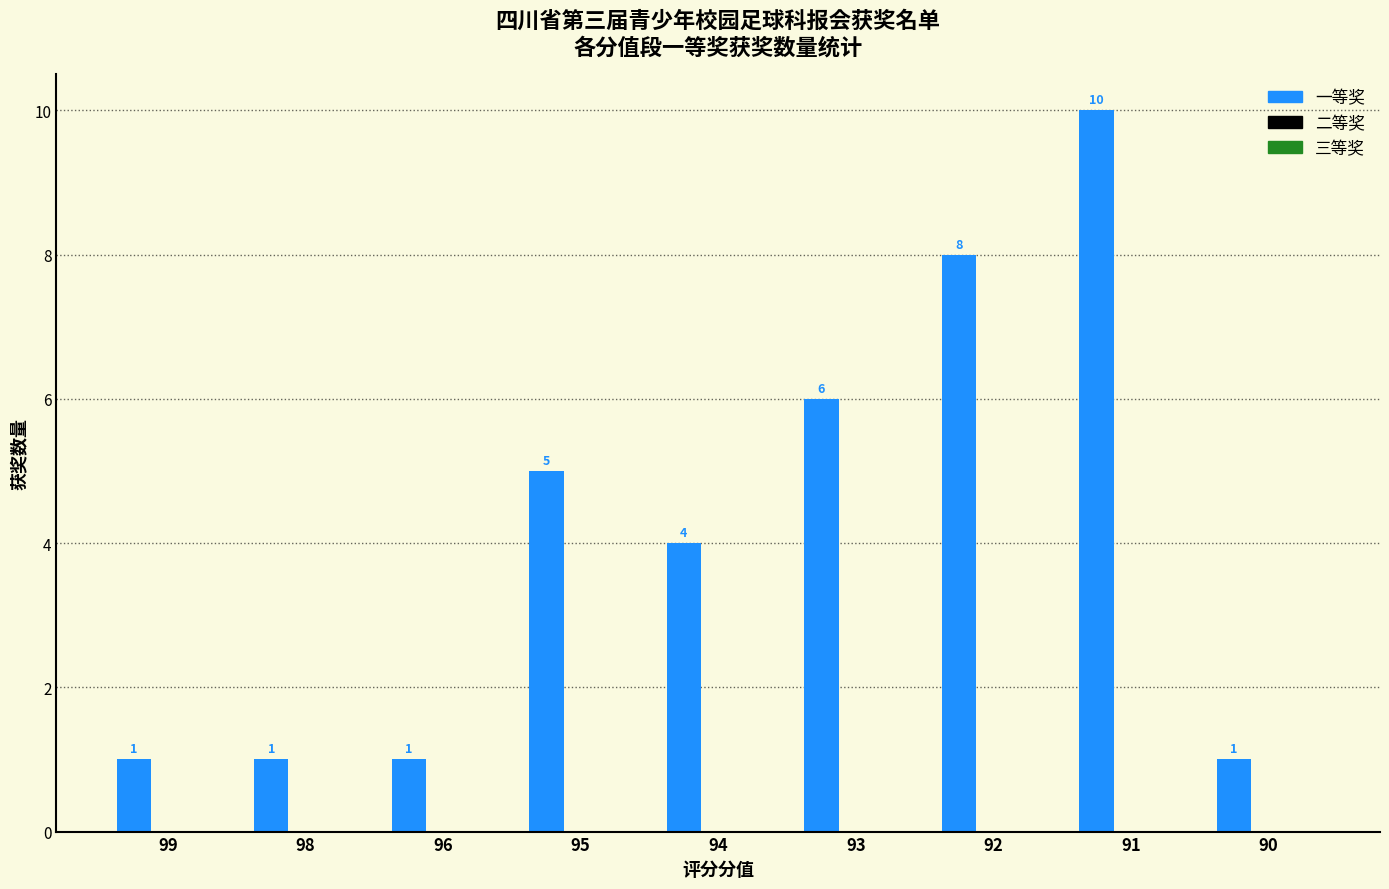

What is the average value?

4